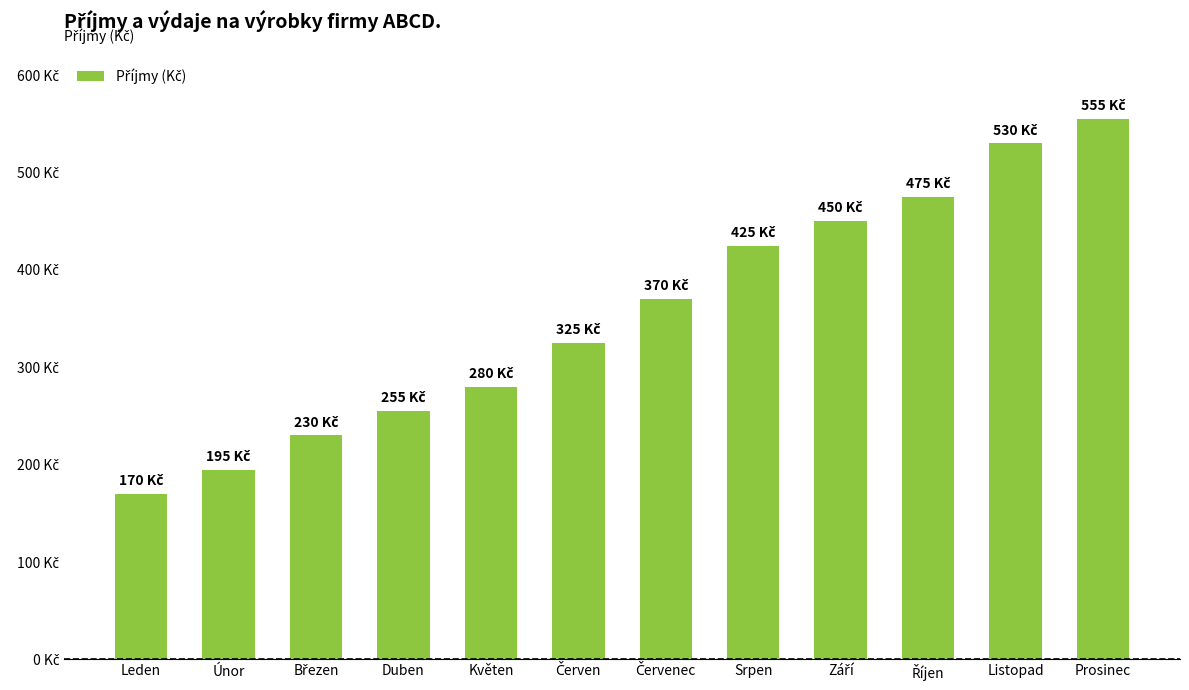

Are the bars horizontal?

No